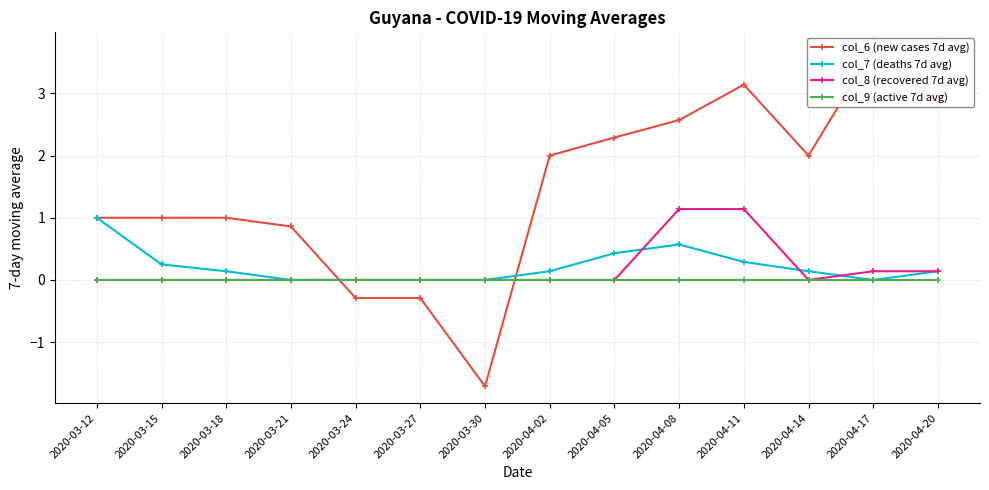

Does the chart have visible grid lines?

Yes